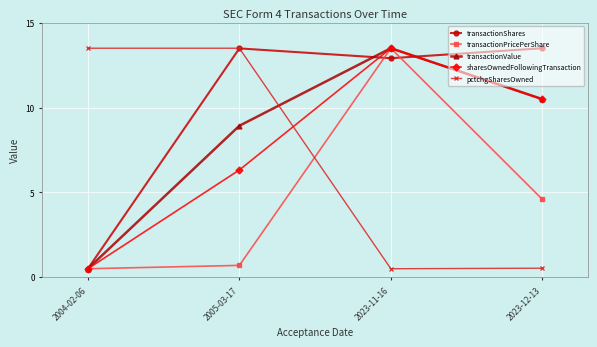

The pctchgSharesOwned series shows 13.5 at 2005-03-17. True or false?

True